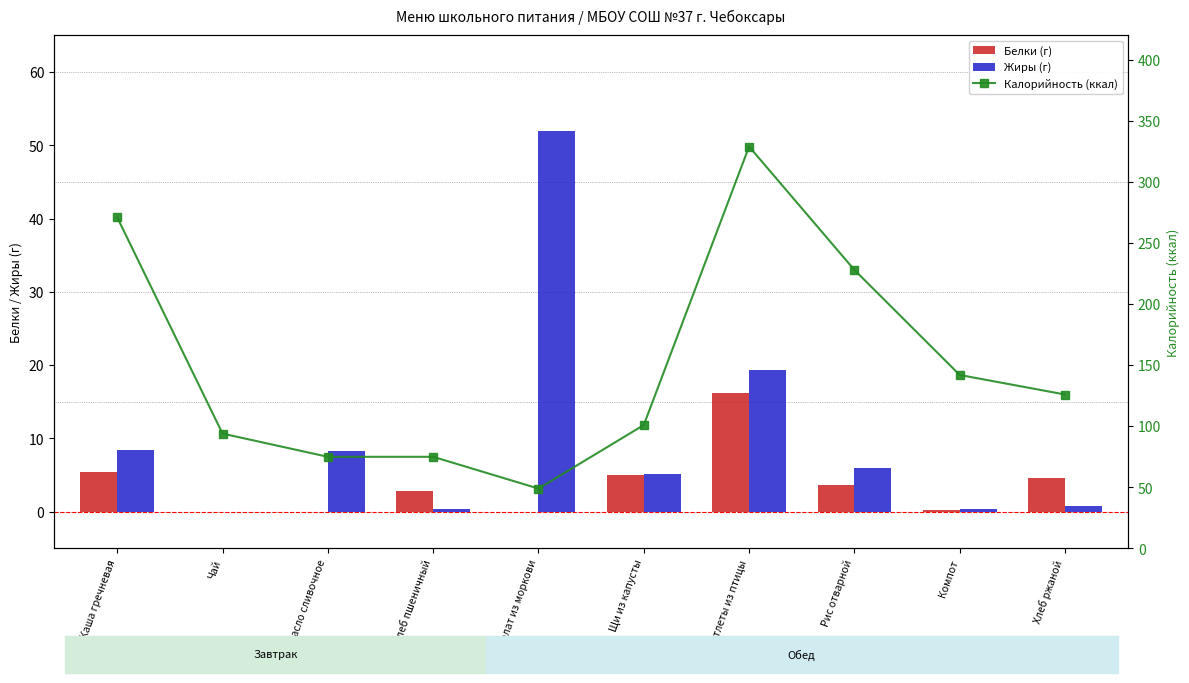

List the series in order of their peak value, lowest first.

Белки (г), Жиры (г), Калорийность (ккал)